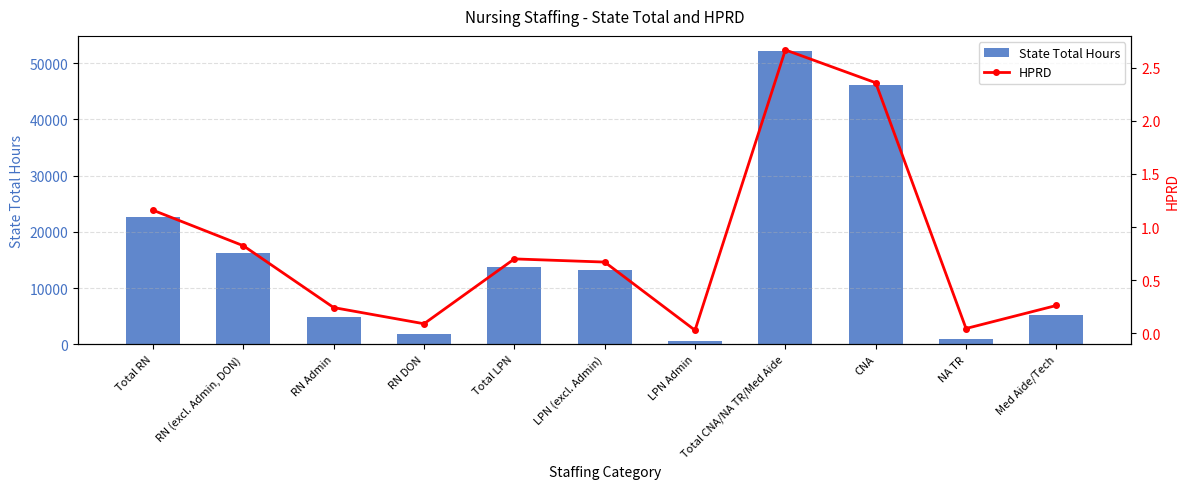

What value does the State Total Hours series have at LPN (excl. Admin)?

13149.1